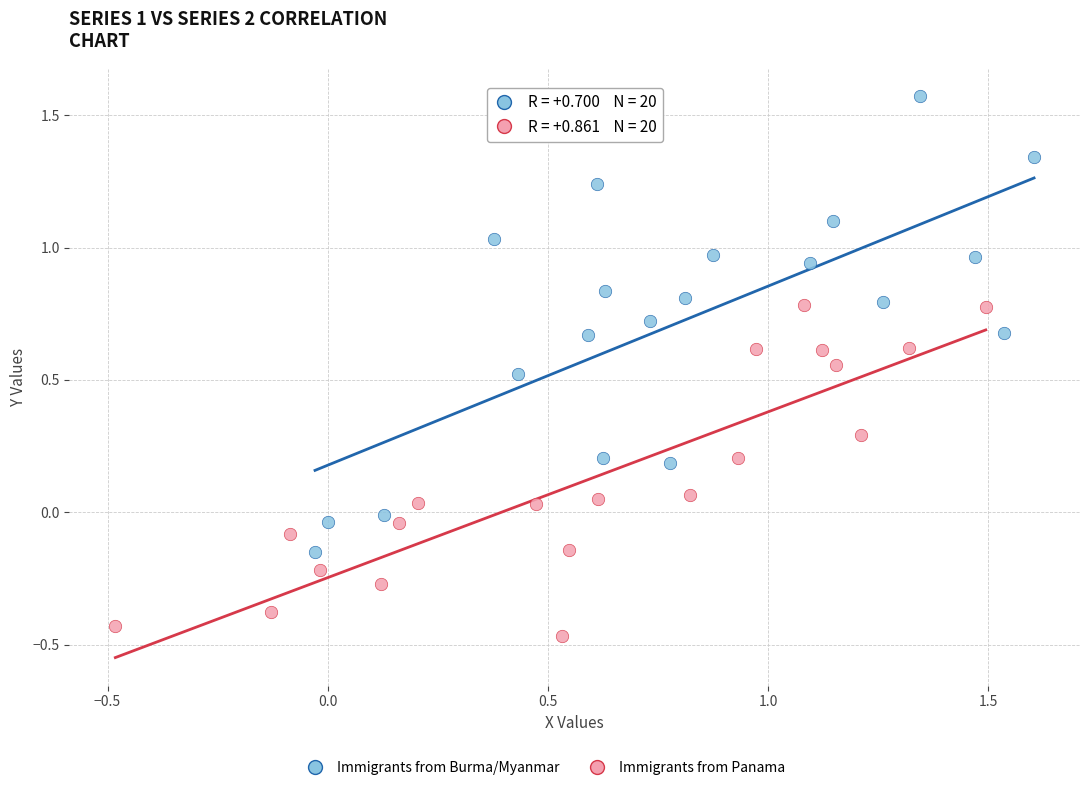

Which series has the widest spread of Y values?

Immigrants from Burma/Myanmar